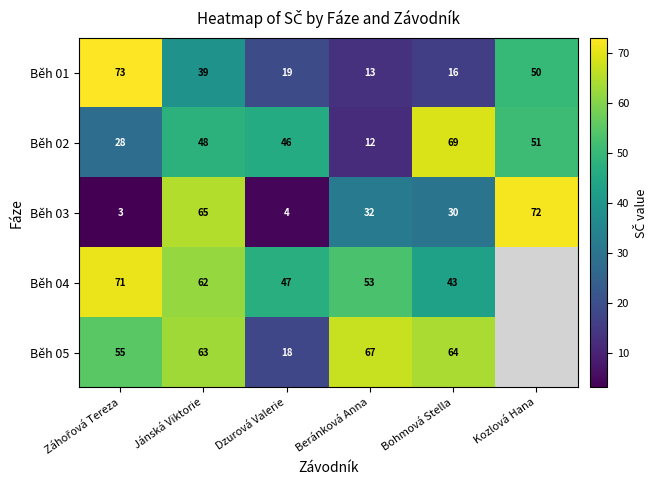

At how many categories does at least one series exceed 66?

4